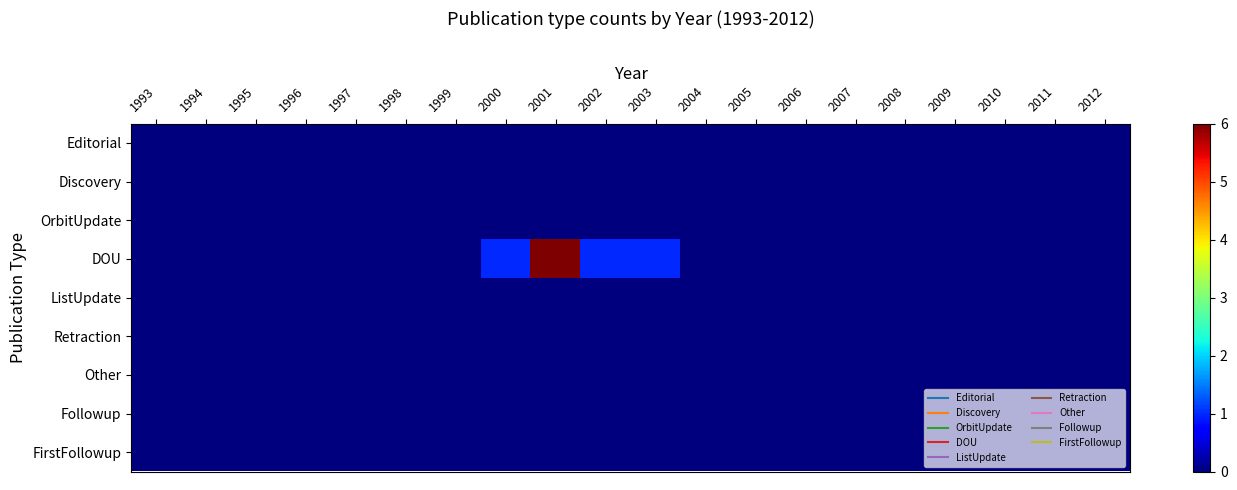

Rank the series by their maximum value, from lowest to highest.

Editorial, Discovery, OrbitUpdate, ListUpdate, Retraction, Other, Followup, FirstFollowup, DOU